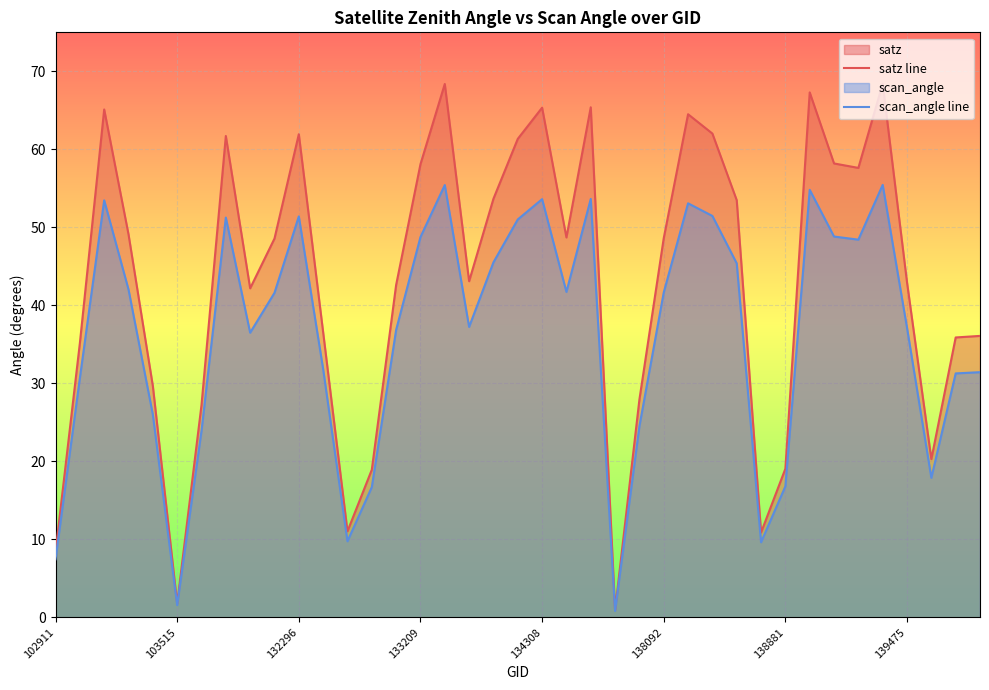

How many values in the scan_angle line series are below 41?

19